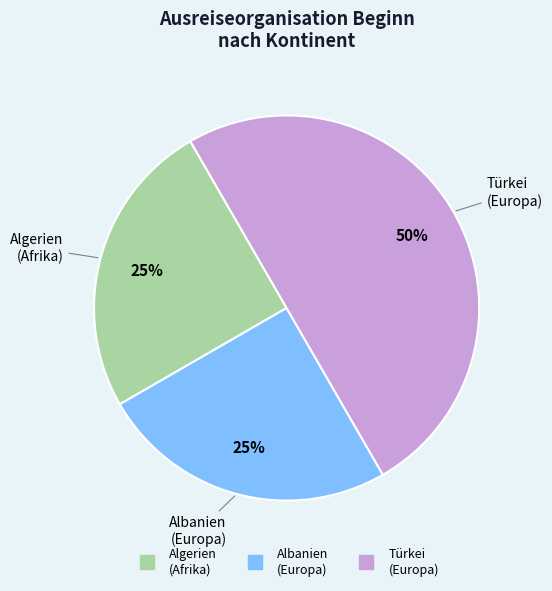

To the nearest percent, what is the average slice percentage?

33%